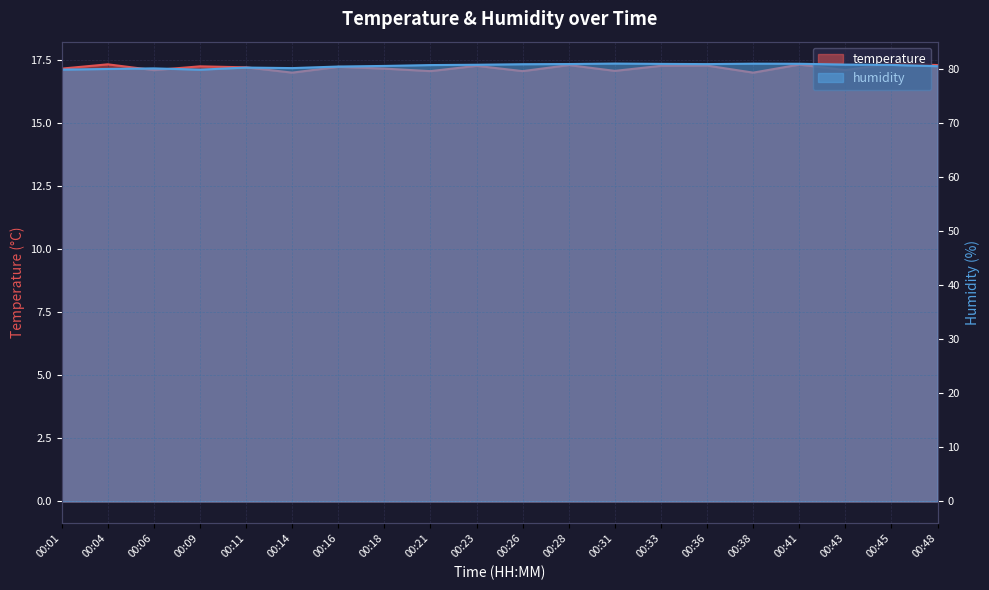

Reading right to left, transcribe all the data shown in this chart.

temperature: 17.3	17.4	17.1	17.3	17.0	17.3	17.3	17.1	17.3	17.1	17.3	17.1	17.2	17.2	17.0	17.2	17.3	17.1	17.3	17.2
humidity: 80.5	80.8	80.8	81.0	81.0	80.9	81.0	81.0	80.9	80.9	80.8	80.8	80.6	80.5	80.2	80.3	79.9	80.1	80.0	79.9